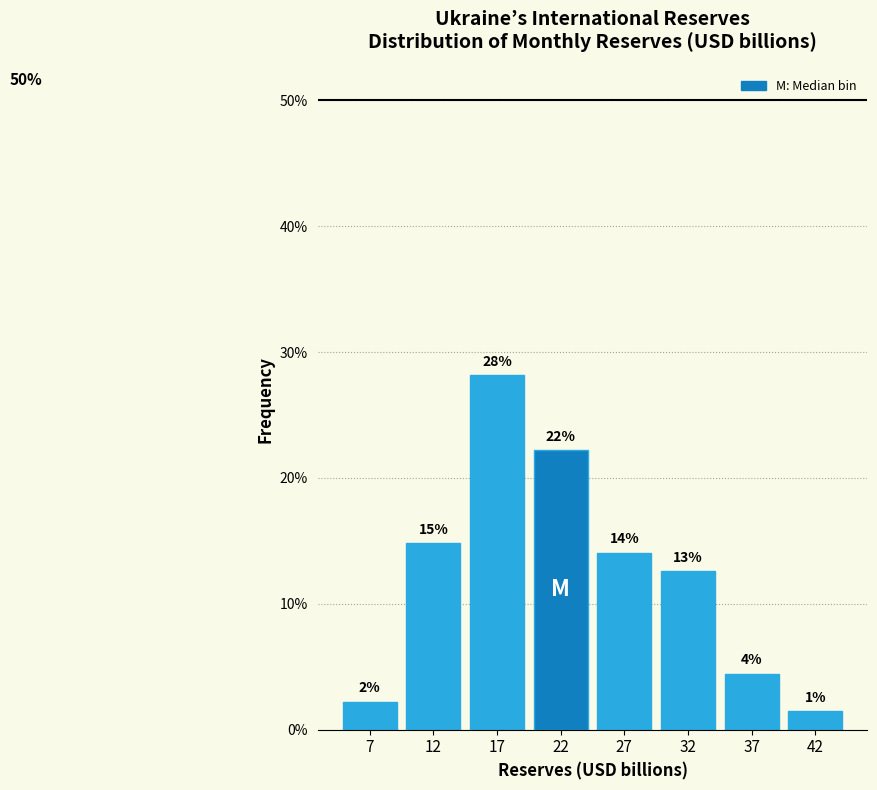

Are the bars horizontal?

No